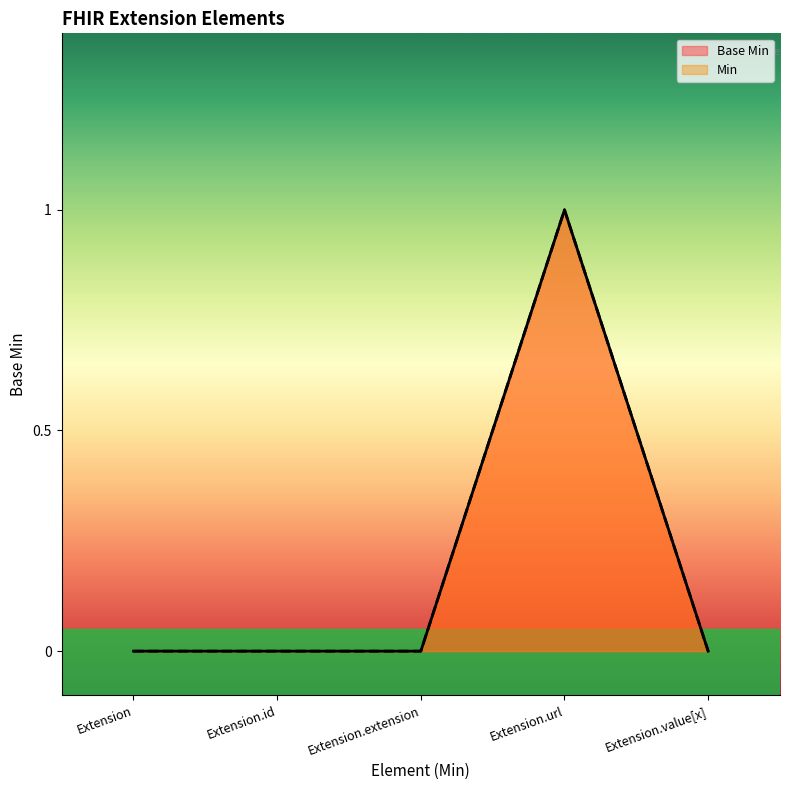

What value does the Min series have at Extension.url?

1